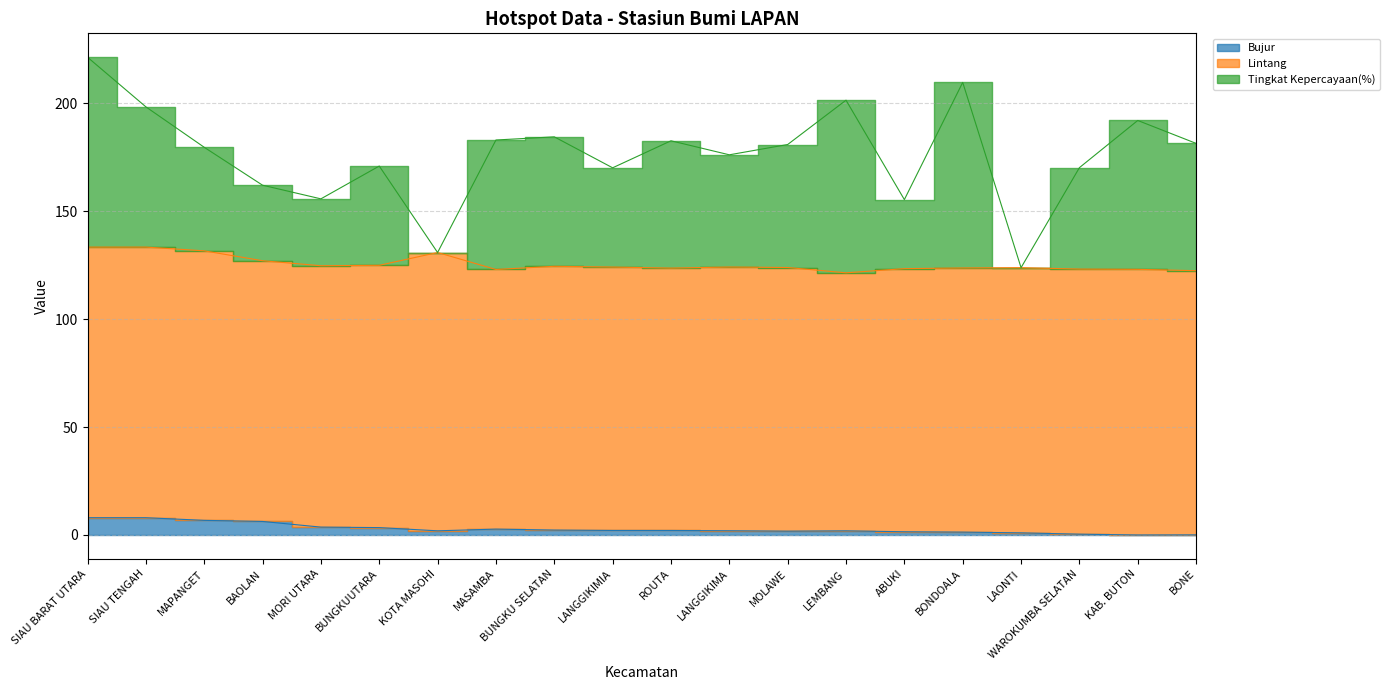

Between SIAU TENGAH and LAONTI, which series saw the biggest shift?

Tingkat Kepercayaan(%)